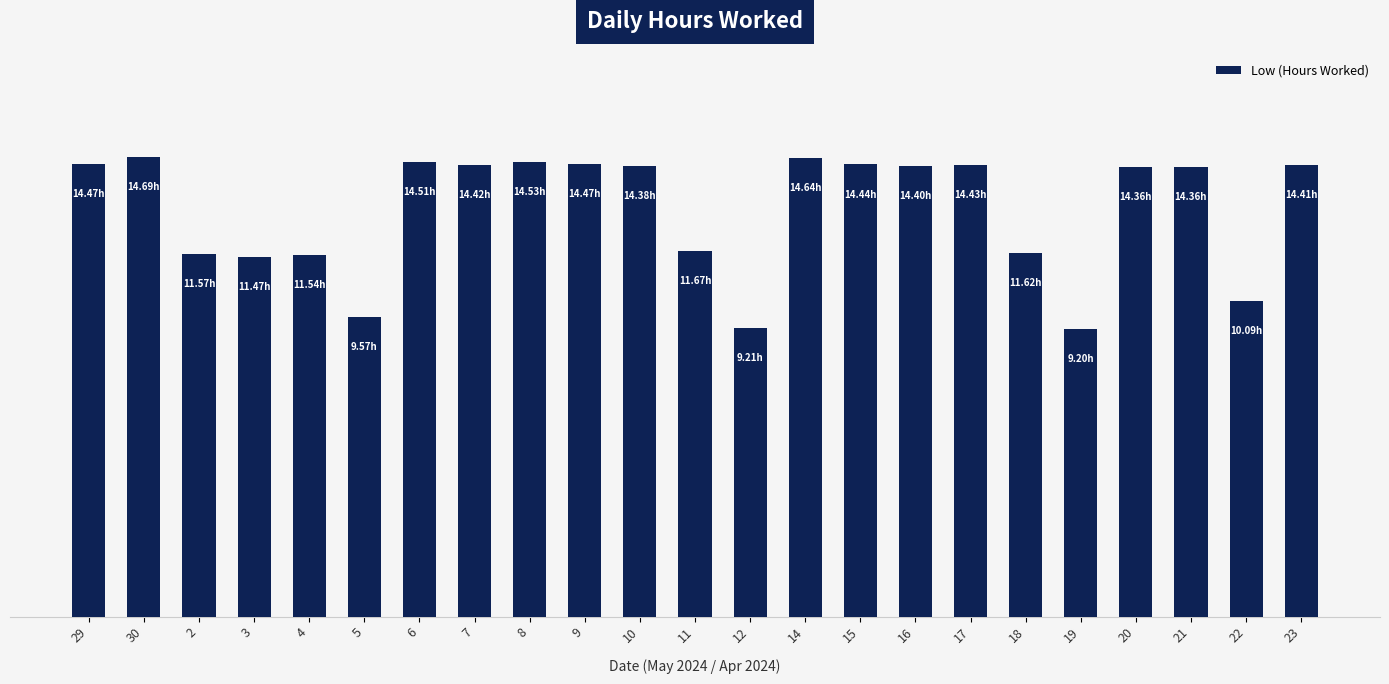

Approximately how many times larger is the value at 4 compared to 7?

0.8